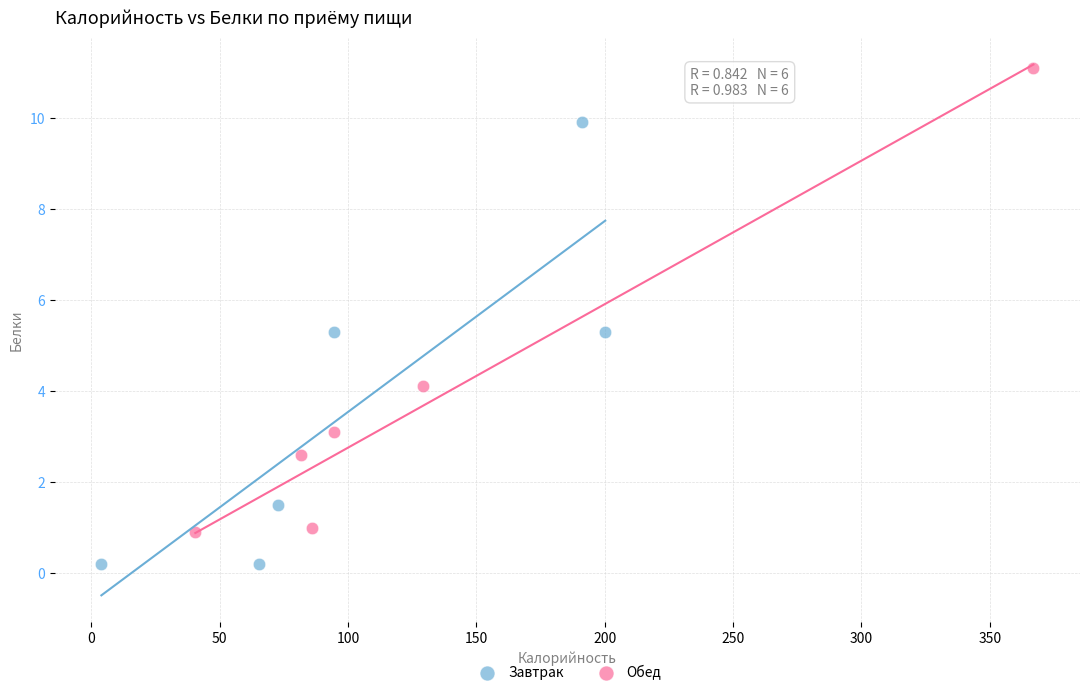

Which series reaches the maximum Y coordinate?

Обед